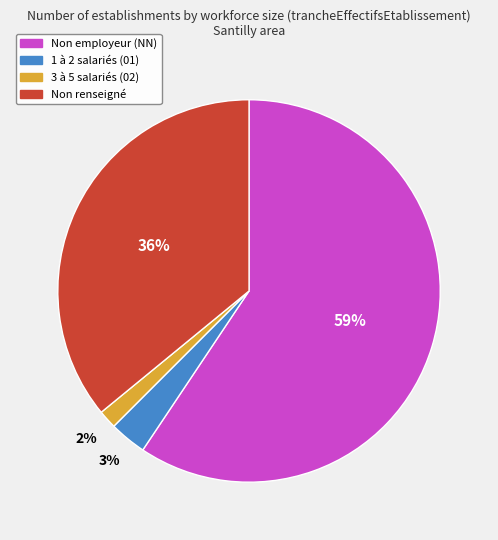

To the nearest percent, what is the average slice percentage?

25%